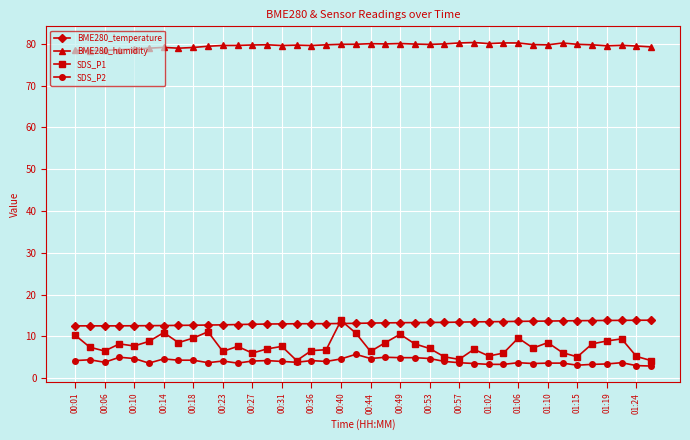

Which series has the largest total across all categories?

BME280_humidity